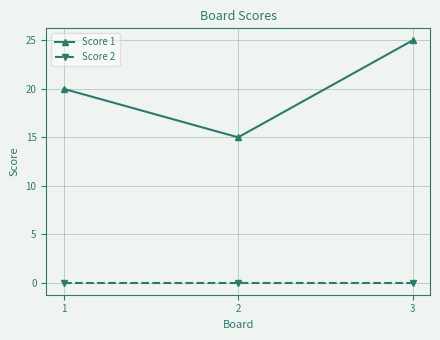

What is the minimum value for Score 1?

15